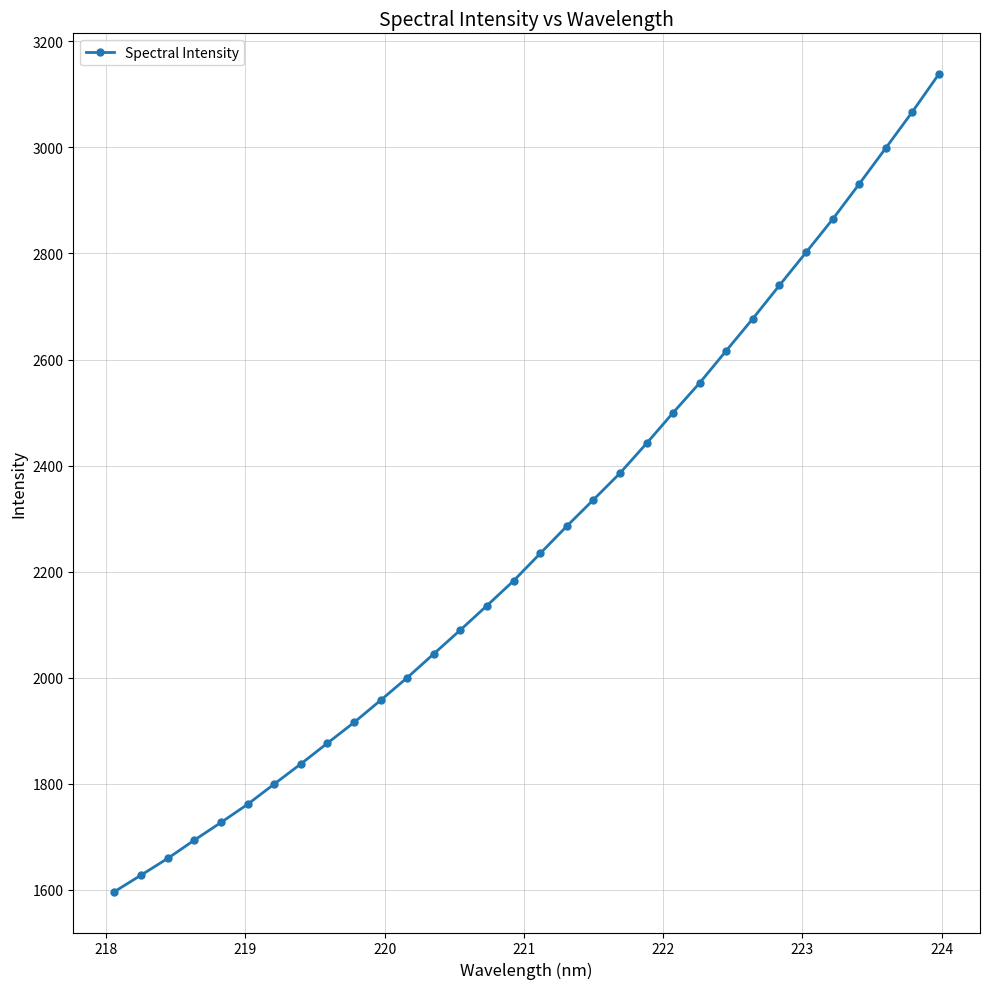

What is the smallest value displayed?

1596.6